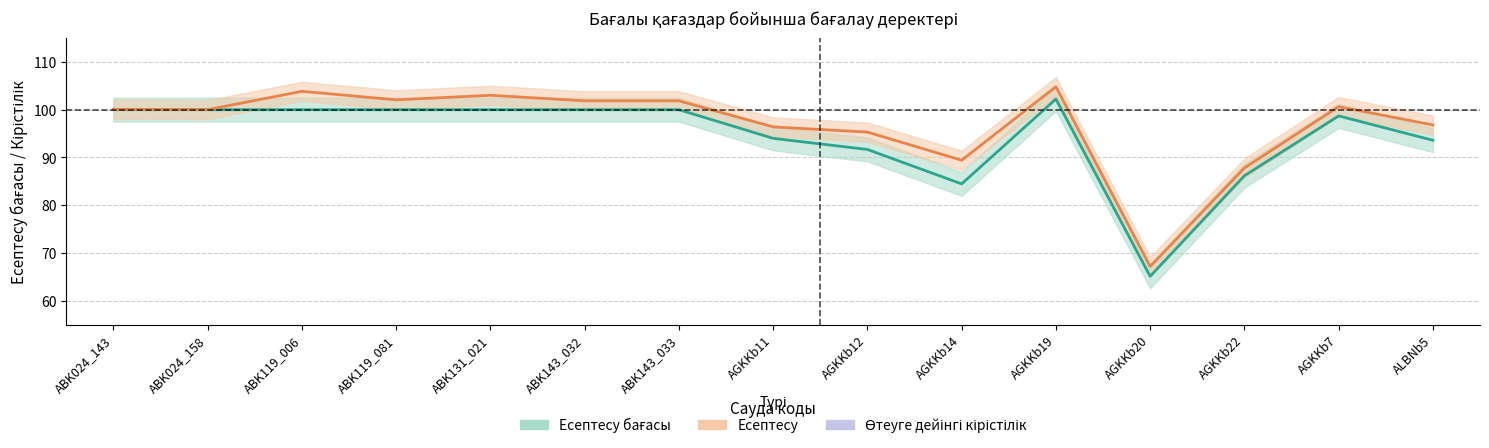

What is the difference between the maximum and minimum values in the Есептесу series?

37.6